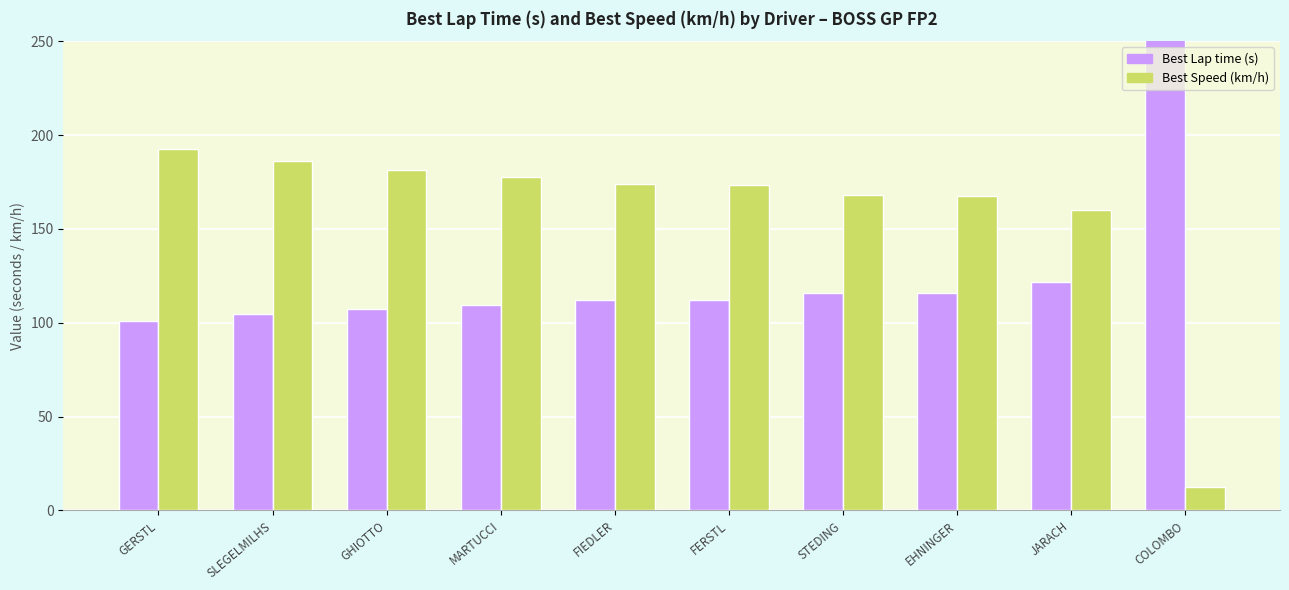

The value of Best Speed at GERSTL is 58.9. True or false?

False